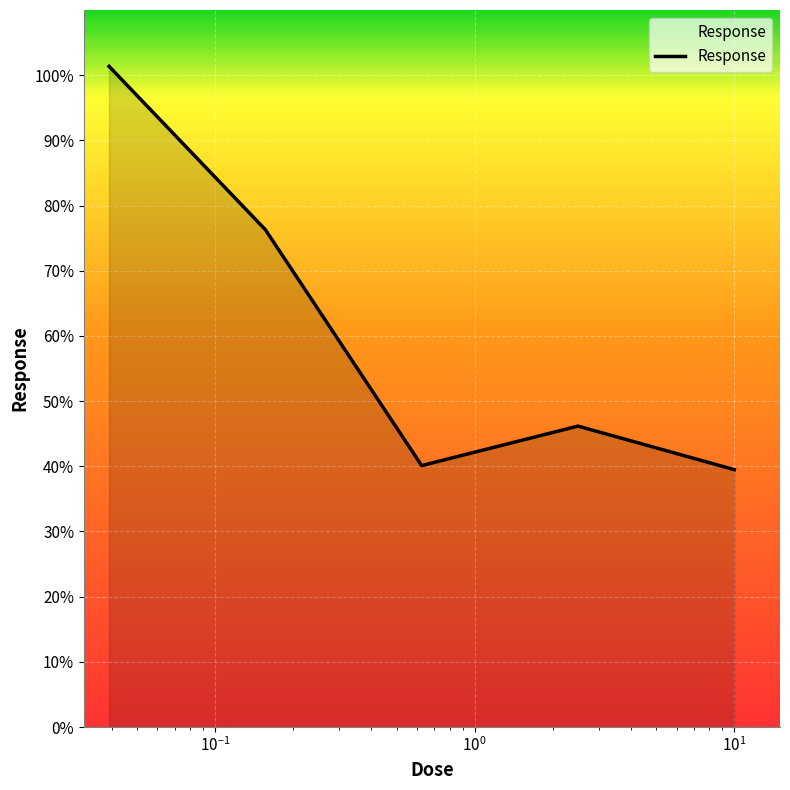

How many interior local peaks (higher than both neighbors) does the data have?

1